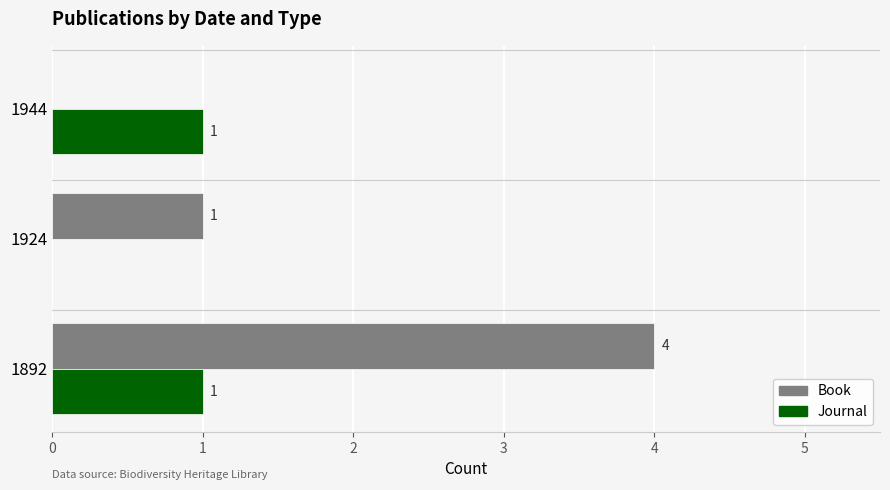

At which label is Journal closest to 0?

1924